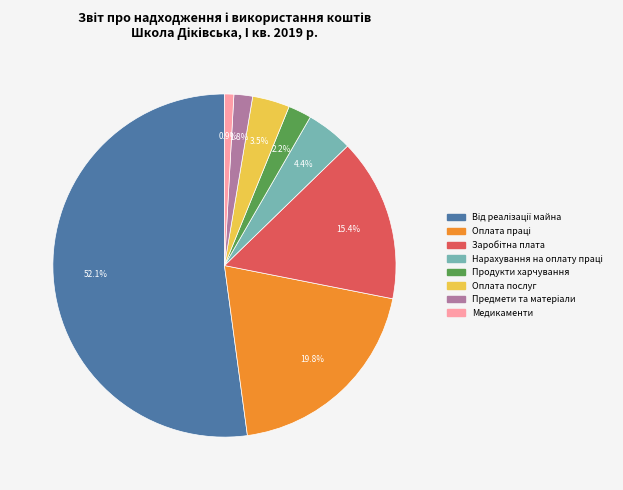

Is there any slice that represents more than half of the pie?

Yes